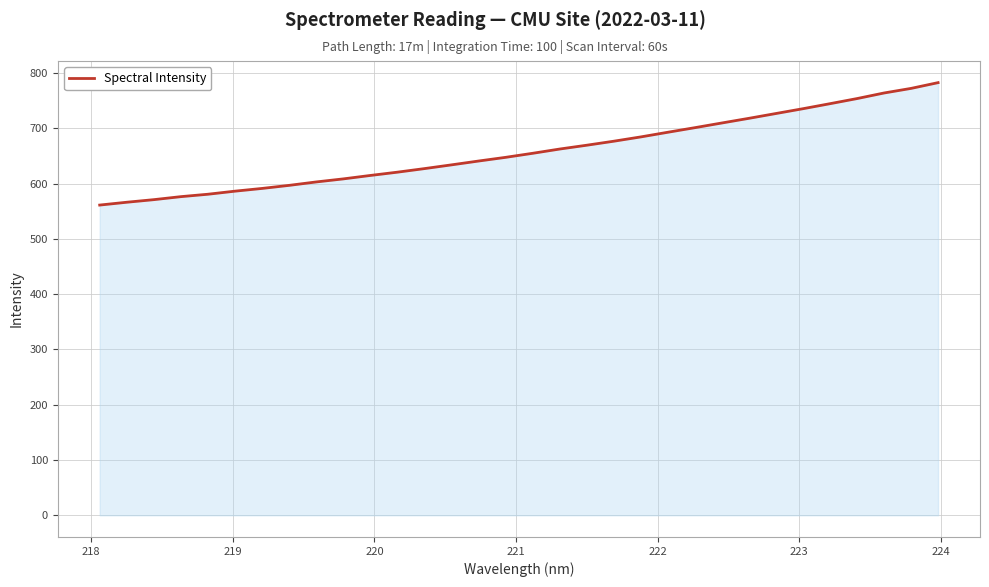

Does the chart display data point markers on the line(s)?

No